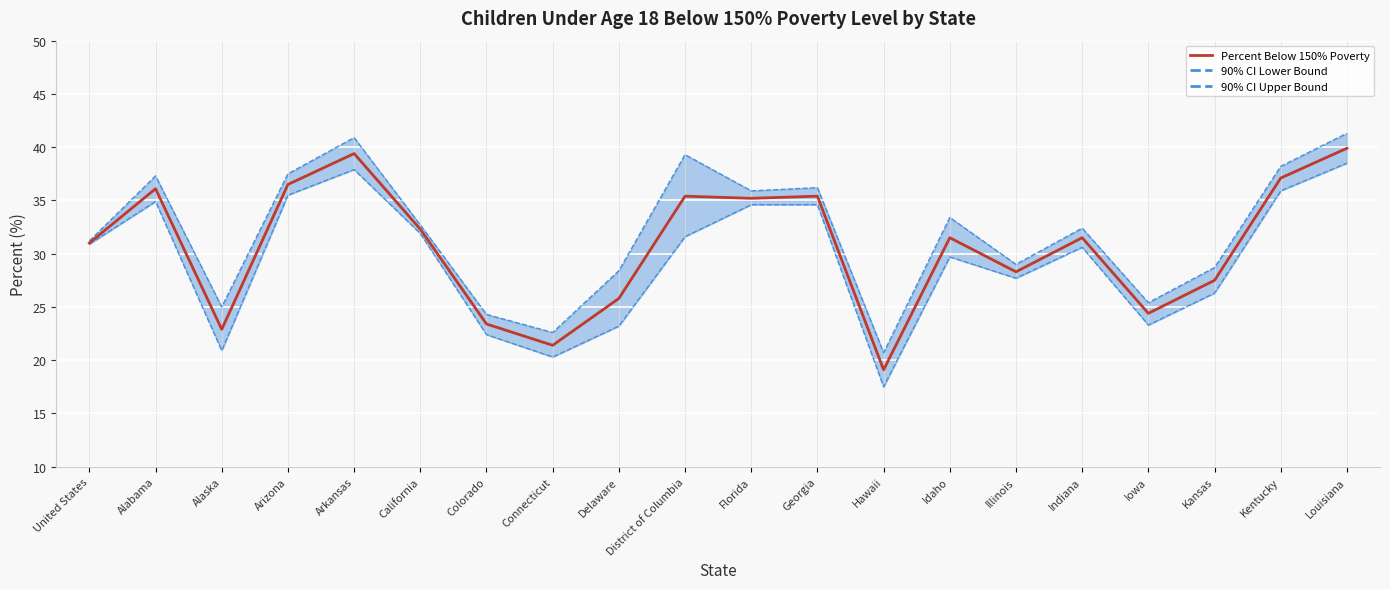

Approximately how many times larger is the value at Louisiana compared to Alaska?

1.7